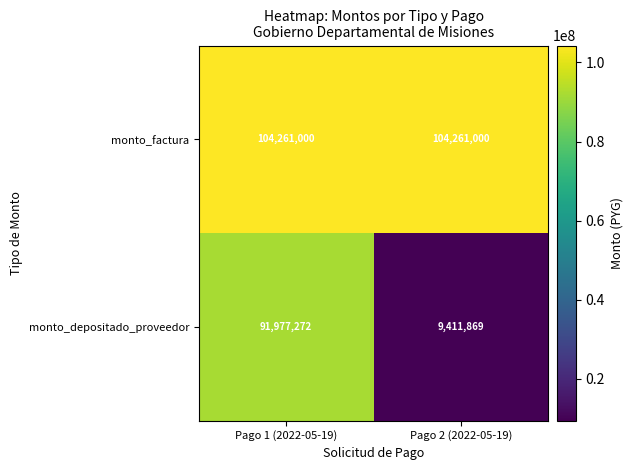

Reading left to right, extract all data points from this chart.

monto_factura: 104261000	104261000
monto_depositado_proveedor: 91977272	9411869